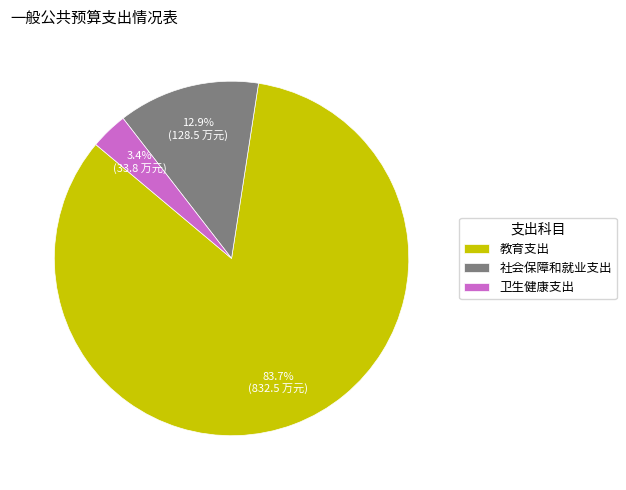

To the nearest percent, what is the combined percentage of 卫生健康支出 and 教育支出?

87%